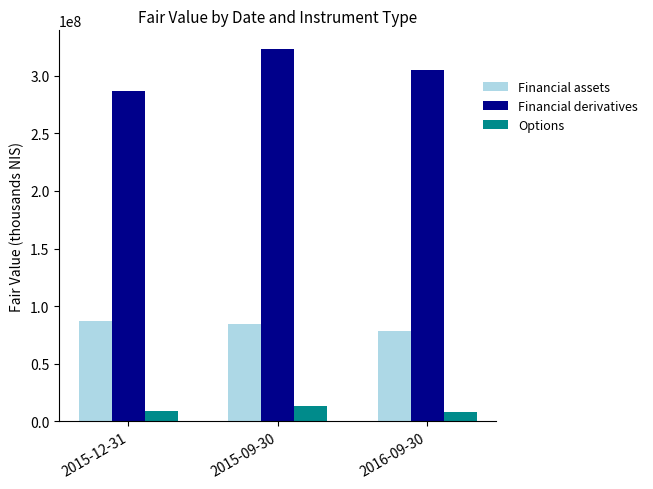

What is the lowest value of the Financial assets series?

78594000